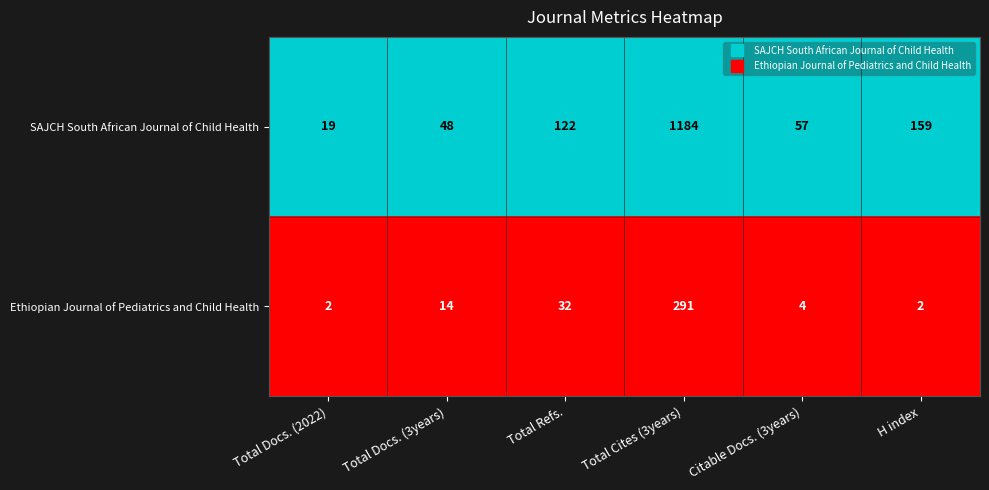

How many data points does each series have?

6